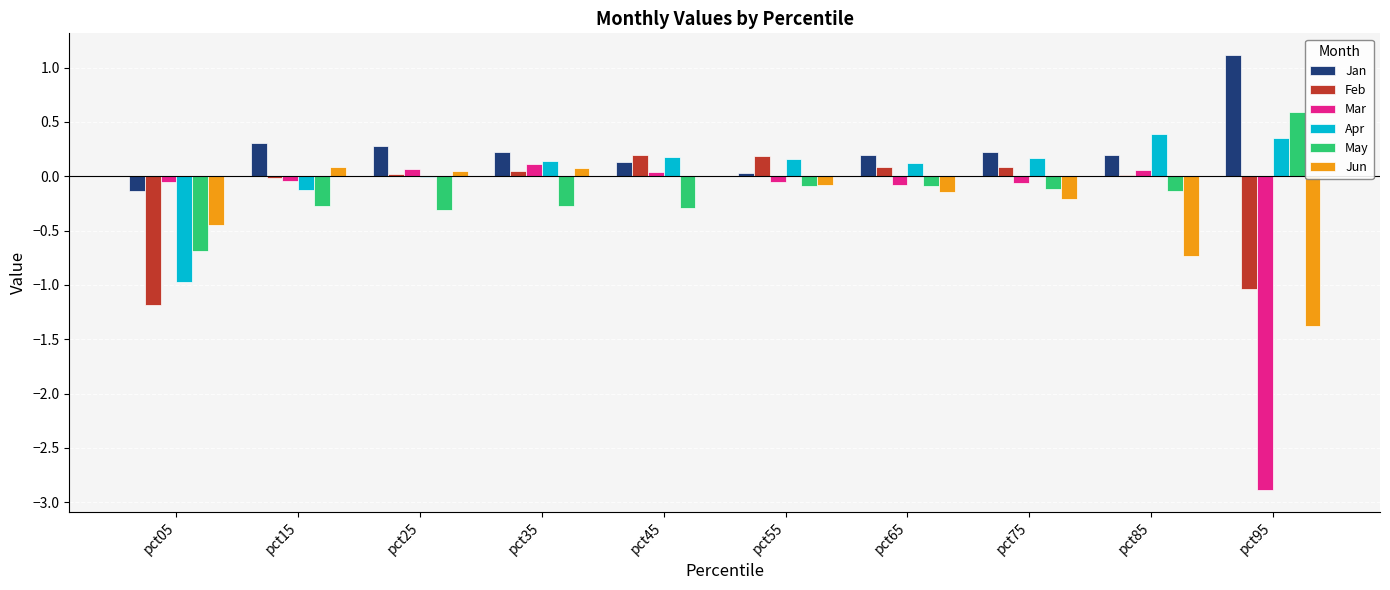

Count the number of data series in this chart.

6